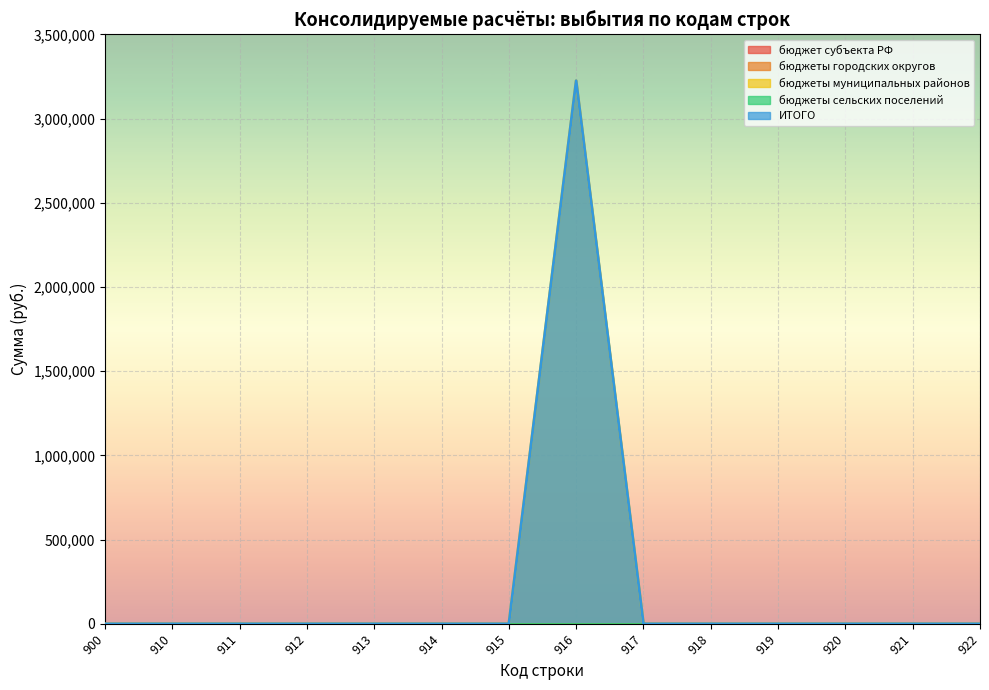

What is the difference between the ИТОГО values at 916 and 912?

3224666.5